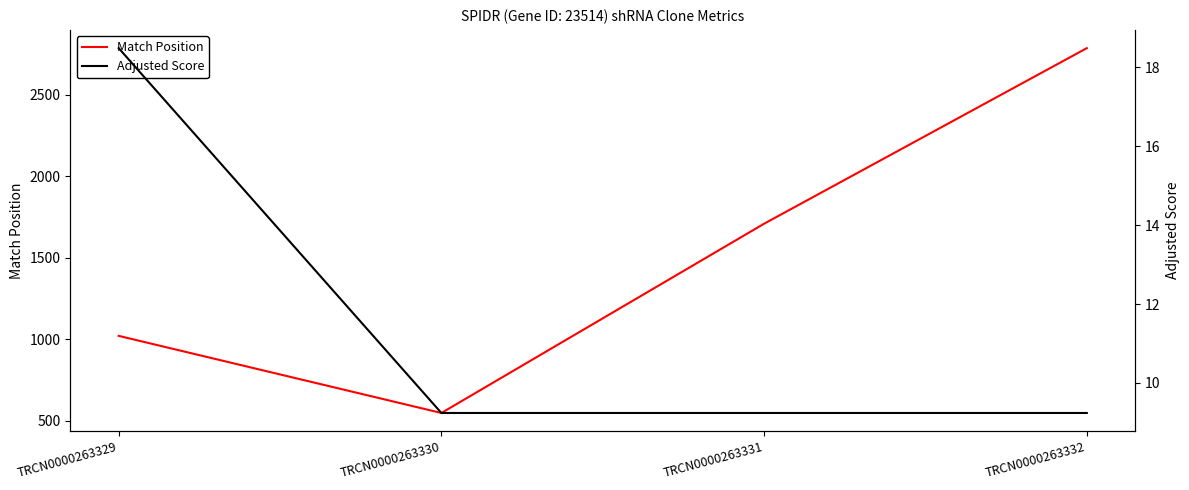

Reading left to right, what are all the values shown in this chart?

Match Position: TRCN0000263329=1021.0	TRCN0000263330=548.0	TRCN0000263331=1709.0	TRCN0000263332=2786.0
Adjusted Score: TRCN0000263329=18.5	TRCN0000263330=9.2	TRCN0000263331=9.2	TRCN0000263332=9.2